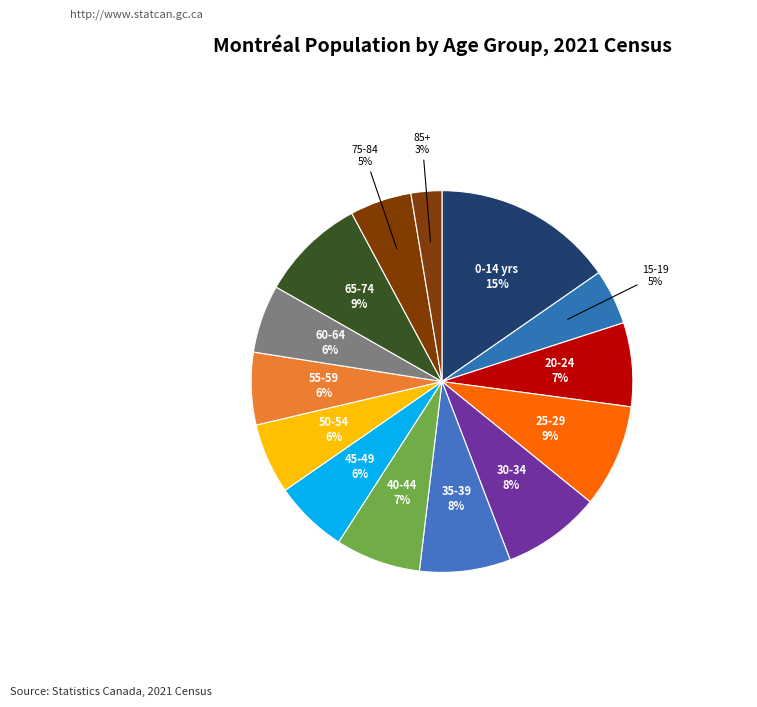

Count the number of slices in the pie.

14